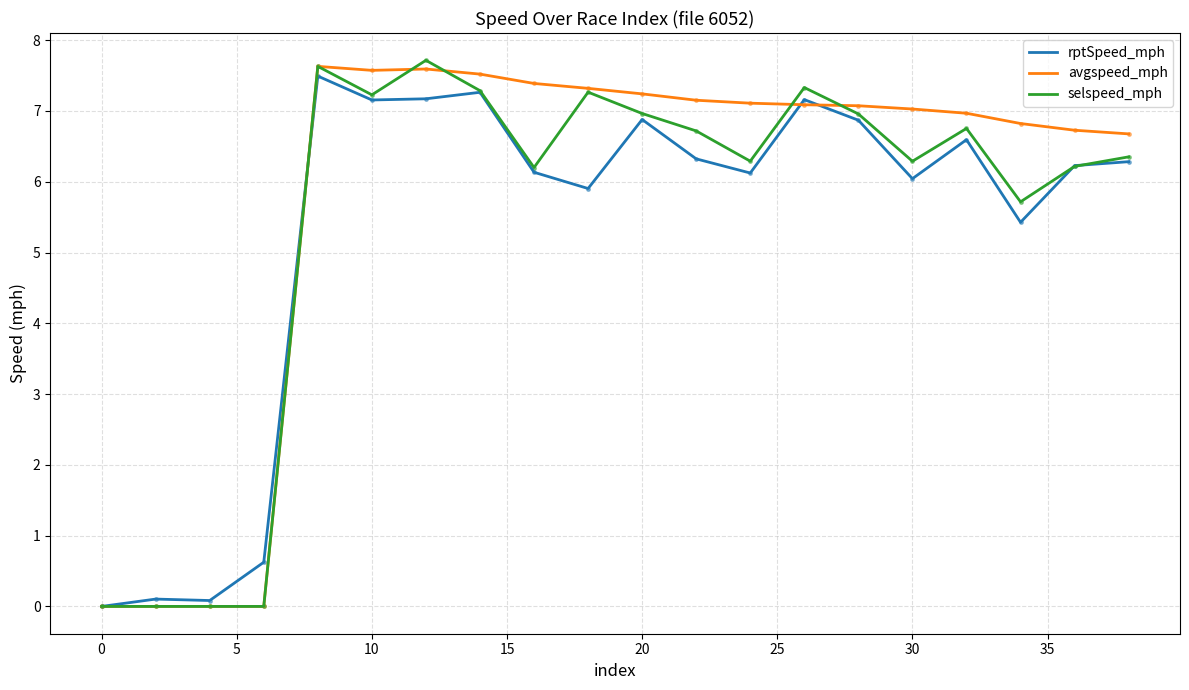

After their last crossing, which series has the higher values: avgspeed_mph or selspeed_mph?

avgspeed_mph